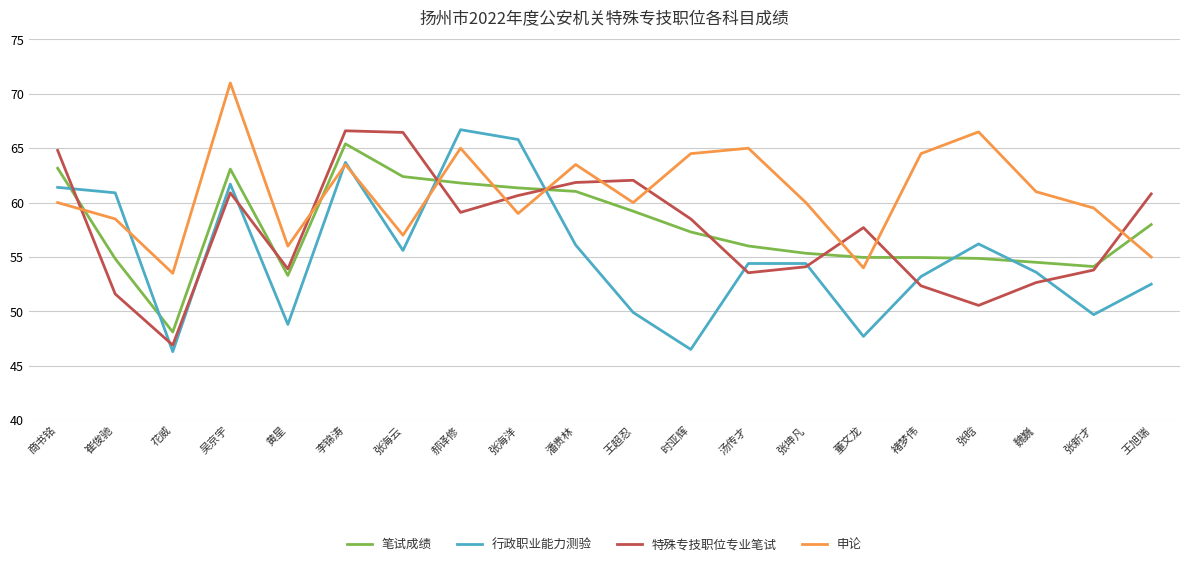

Which category has the highest value across all series?

吴京宇